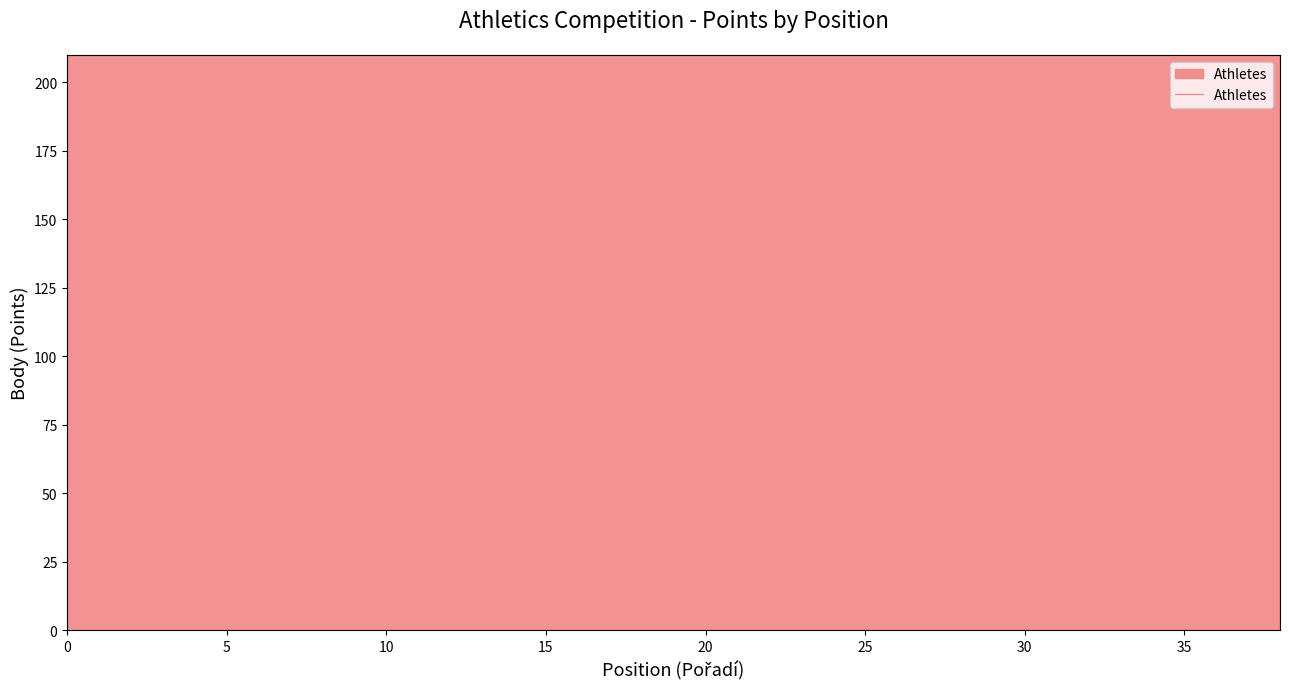

The value at 17 is 803. True or false?

False